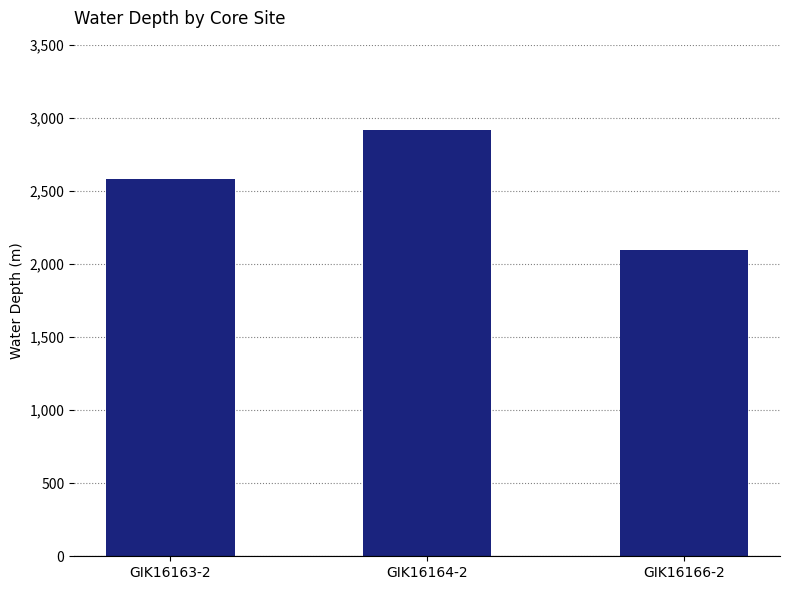

The chart shows a value of 1898 at GIK16164-2. True or false?

False